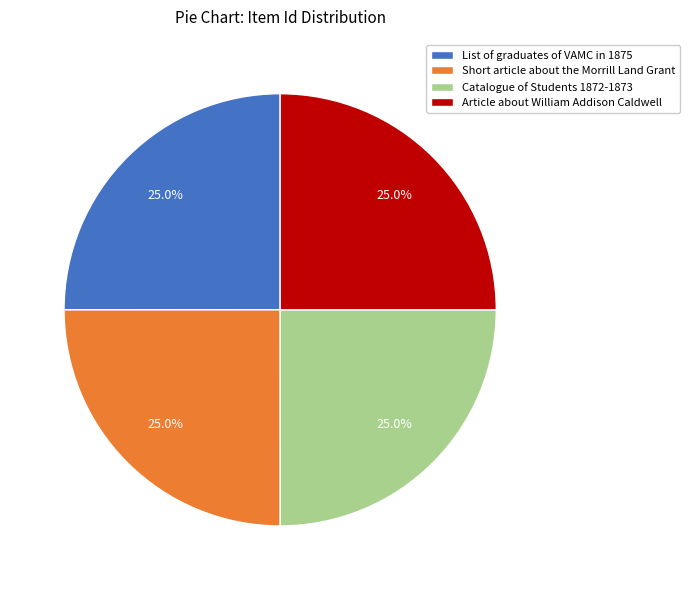

Count the number of slices in the pie.

4